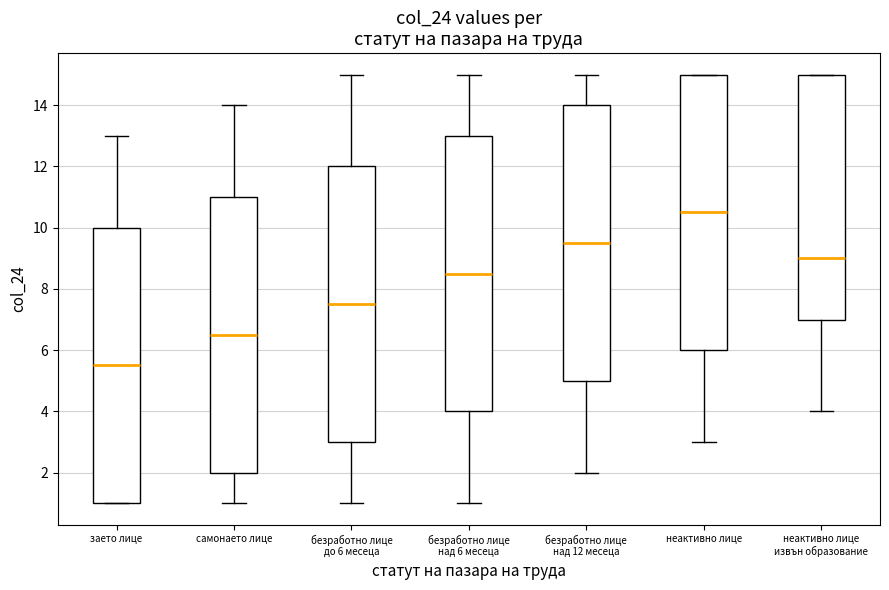

Reading left to right, transcribe this box plot: for each box, give where its median line is, the range the box spans, and where its two whiskers end, as read against the y-axis. The values are not printed on the chart, so give them approximately, as read against the axis.

заето лице: median 5.6, box 1.0 to 10.0, whiskers 1.0 to 13.0
самонаето лице: median 6.6, box 2.0 to 11.0, whiskers 1.0 to 14.0
безработно лице до 6 месеца: median 7.6, box 3.0 to 12.0, whiskers 1.0 to 15.0
безработно лице над 6 месеца: median 8.6, box 4.0 to 13.0, whiskers 1.0 to 15.0
безработно лице над 12 месеца: median 9.6, box 5.0 to 14.0, whiskers 2.0 to 15.0
неактивно лице: median 10.6, box 6.0 to 15.0, whiskers 3.0 to 15.0
неактивно лице извън образование: median 9.0, box 7.0 to 15.0, whiskers 4.0 to 15.0